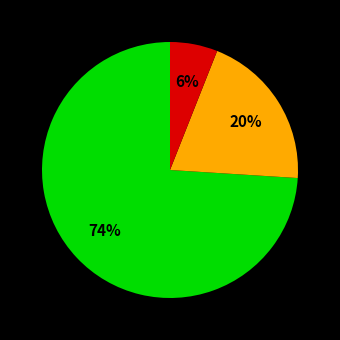

How many segments does this pie chart have?

3